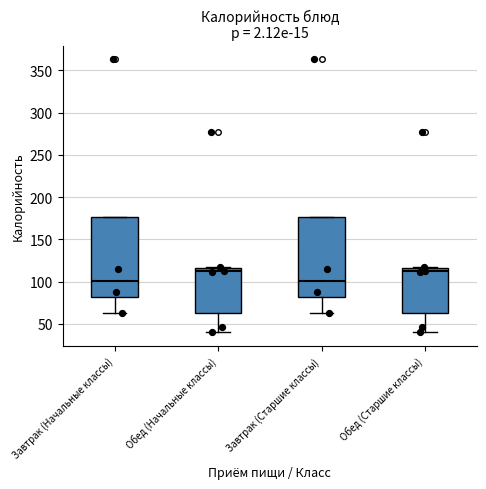

Where does the lower whisker of the box for Завтрак (Старшие классы) end on the y-axis? The values are not printed on the chart, so give them approximately, as read against the axis.

65